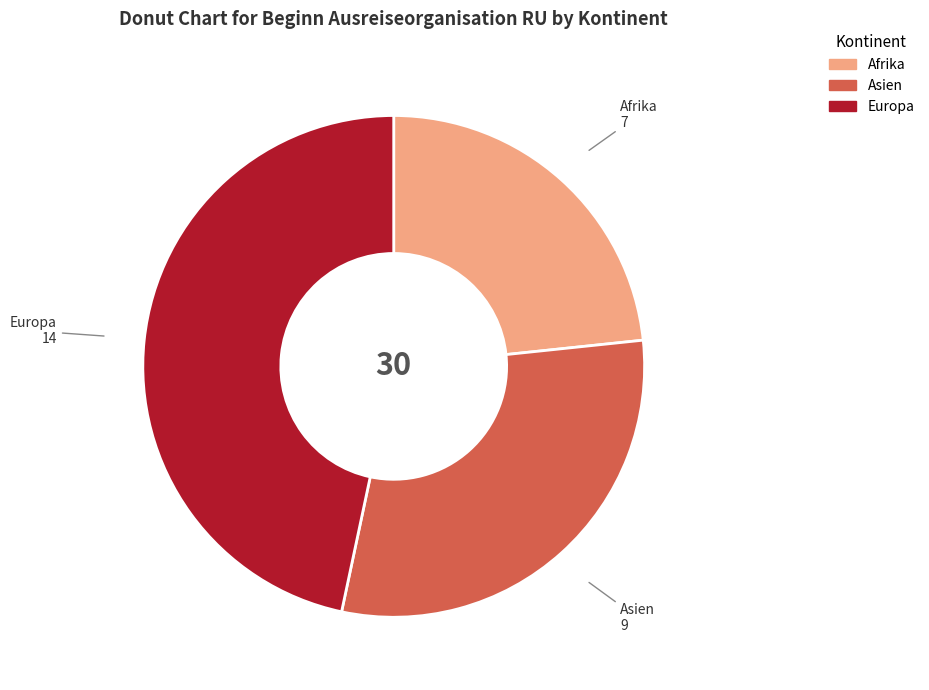

Does any single category account for the majority?

No